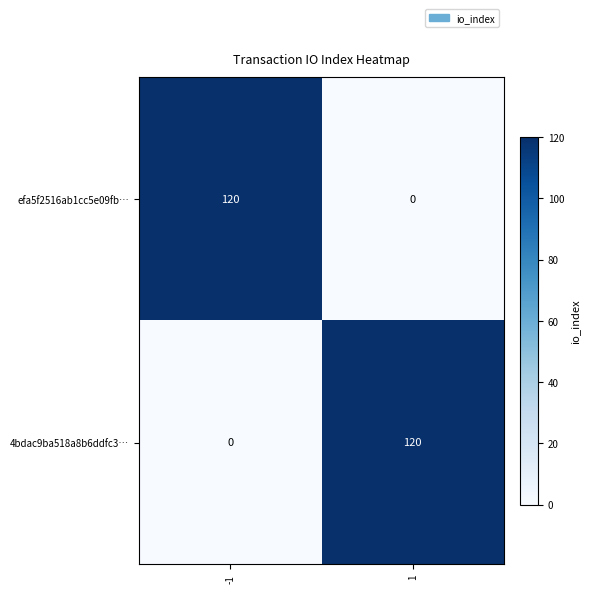

How many positive values does the efa5f2516ab1cc5e09fb… series have?

1